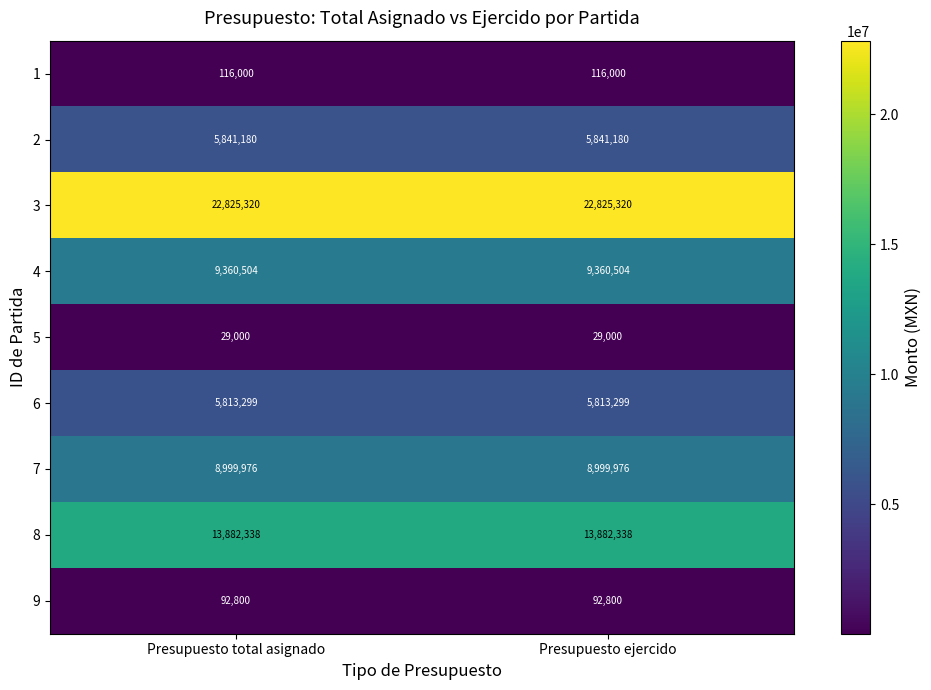

What is the difference between the highest and lowest values at Presupuesto ejercido?

22796320